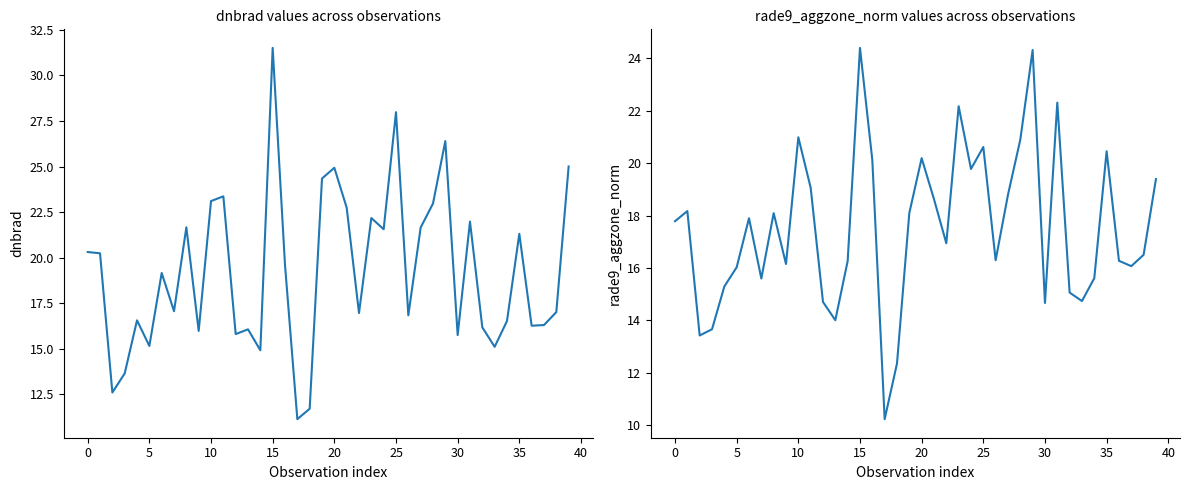

Which series has the largest range (max minus min)?

dnbrad